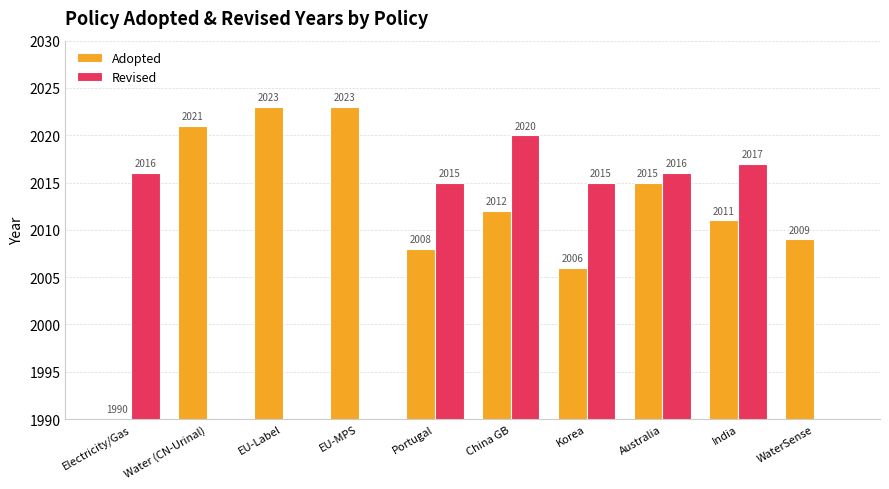

At how many categories does at least one series exceed 502?

10